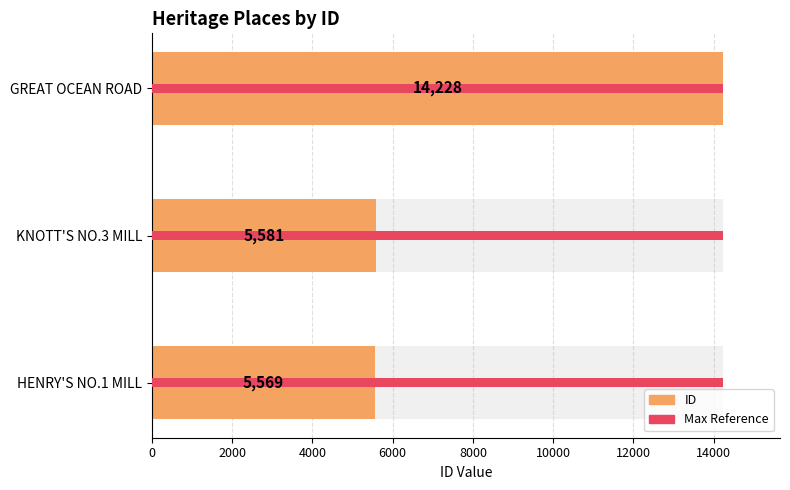

Are the bars grouped side by side (vs. stacked)?

No